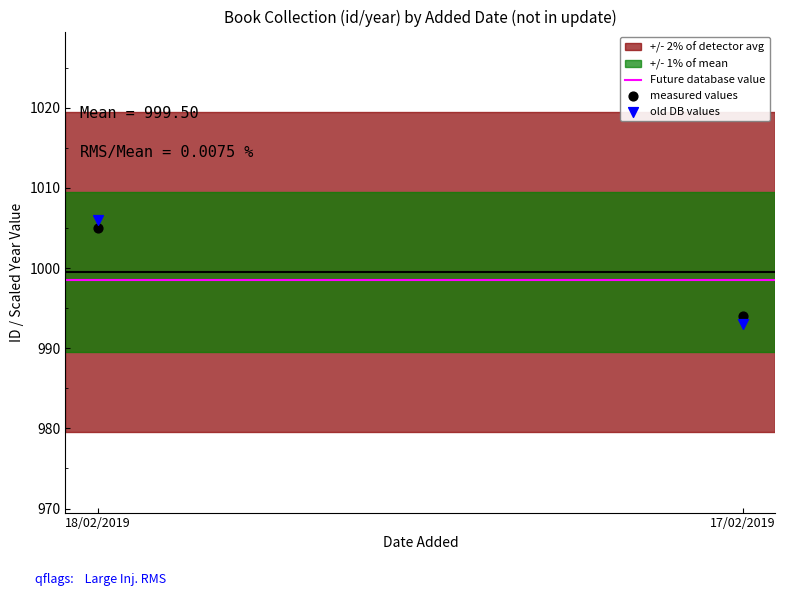

Across all data points, what is the average Y value?

1000